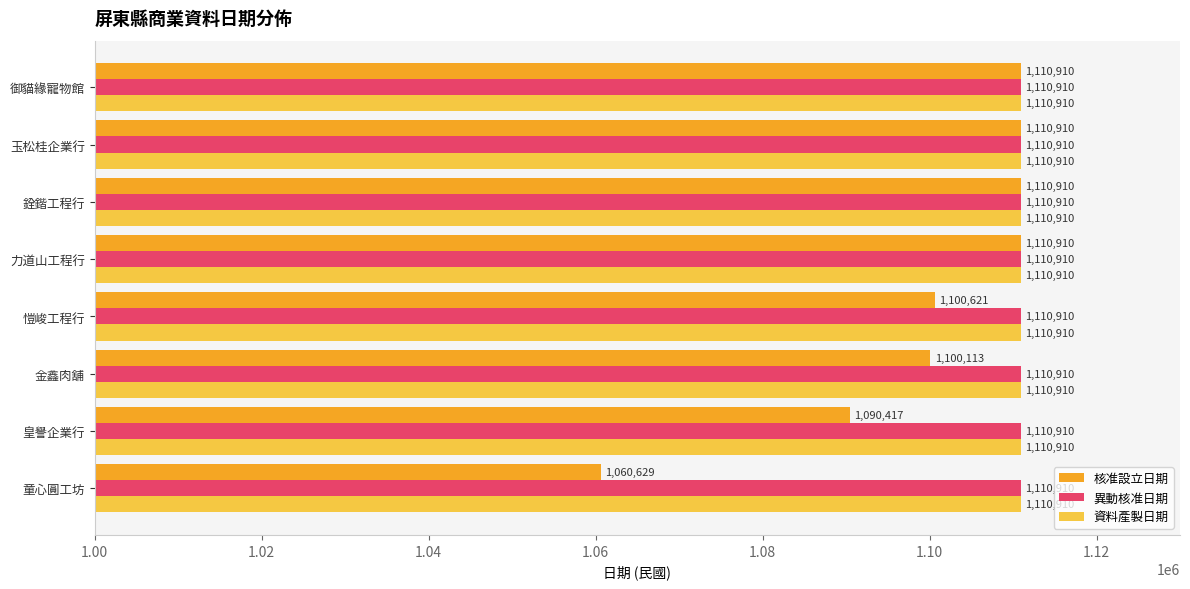

Is it true that 異動核准日期 equals 1515347 at 皇譽企業行?

False